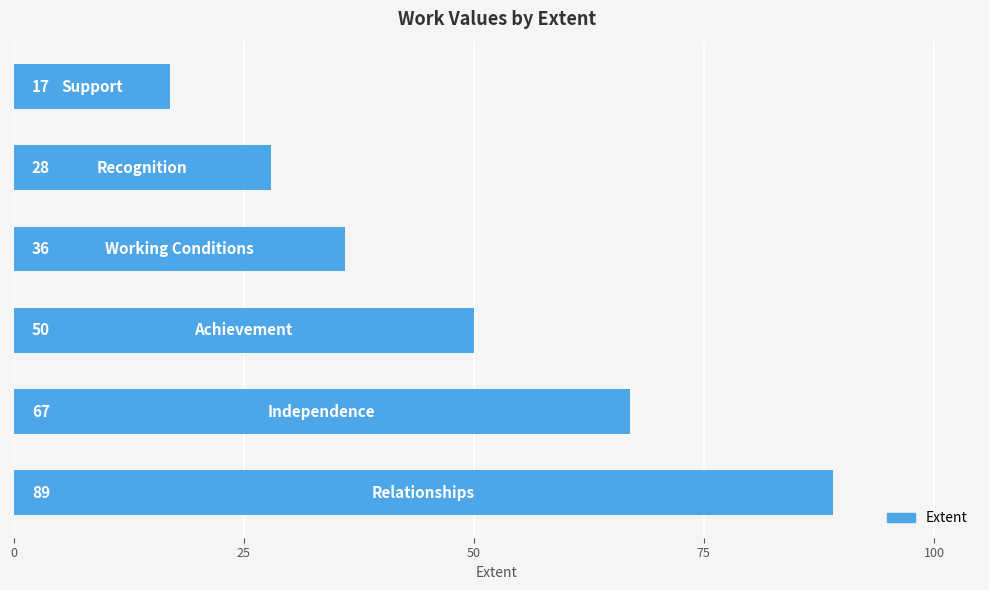

Count the values in the range 28 to 67.

4